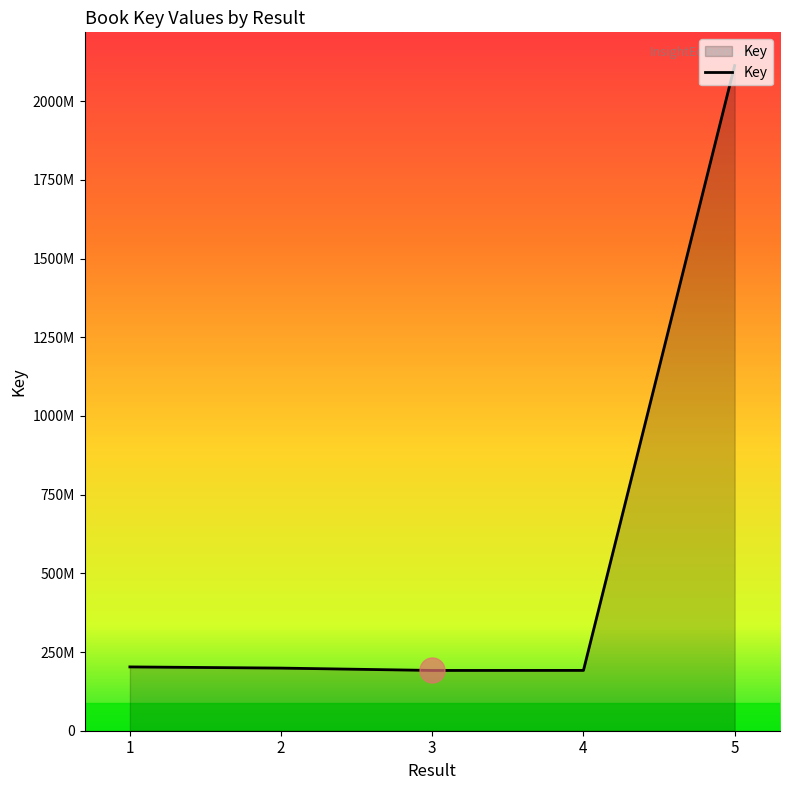

Does the chart display data point markers on the line(s)?

No